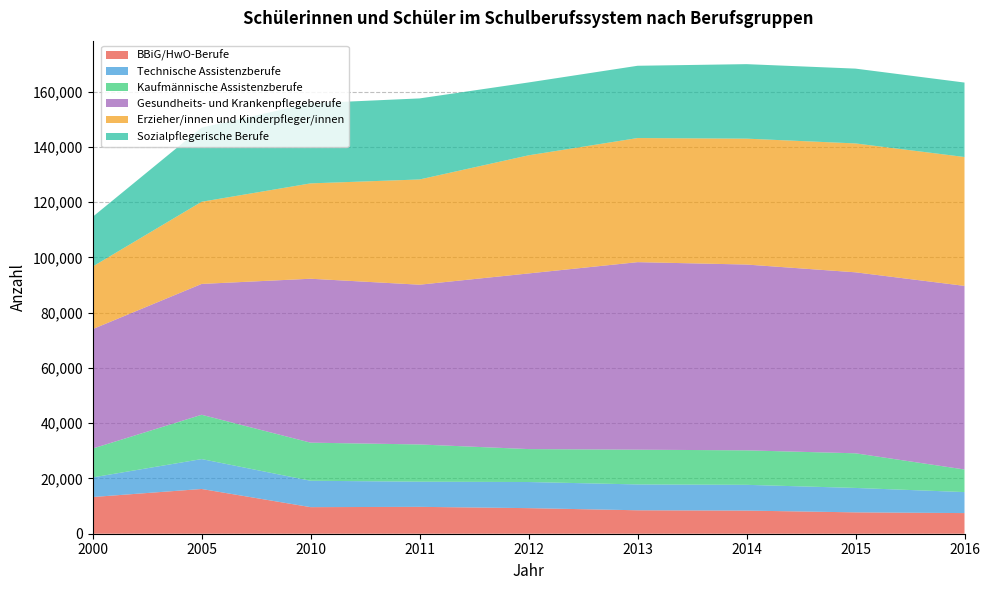

Reading right to left, extract all data points from this chart.

BBiG/HwO-Berufe: 7470	7731	8372	8487	9260	9728	9620	16194	13281
Technische Assistenzberufe: 7607	8844	9329	9356	9457	9105	9557	10826	7101
Kaufmännische Assistenzberufe: 8172	12536	12483	12573	11923	13480	13787	16038	10453
Gesundheits- und Krankenpflegeberufe: 66468	65517	67258	67891	63583	57830	59338	47367	43229
Erzieher/innen und Kinderpfleger/innen: 46652	46654	45571	44921	42755	38095	34519	29740	22652
Sozialpflegerische Berufe: 26948	27081	26968	26165	26376	29338	29002	26853	17990